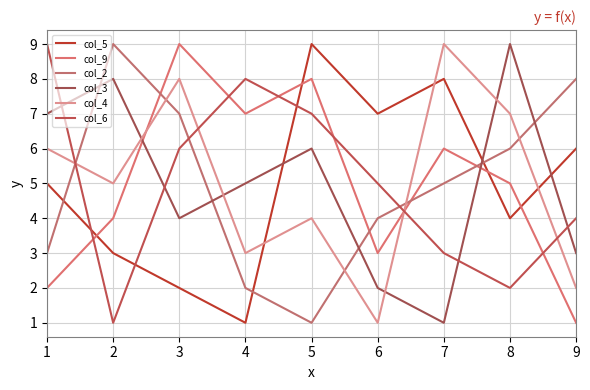

Is this an area chart (filled region under the line)?

No